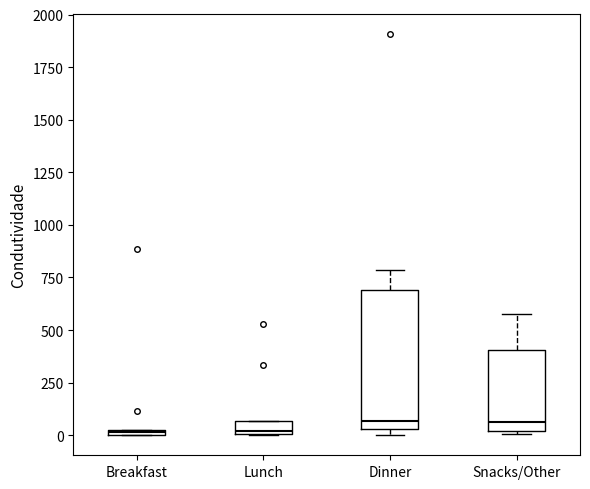

Where is the lower edge of the box for Breakfast on the y-axis? The values are not printed on the chart, so give them approximately, as read against the axis.

0